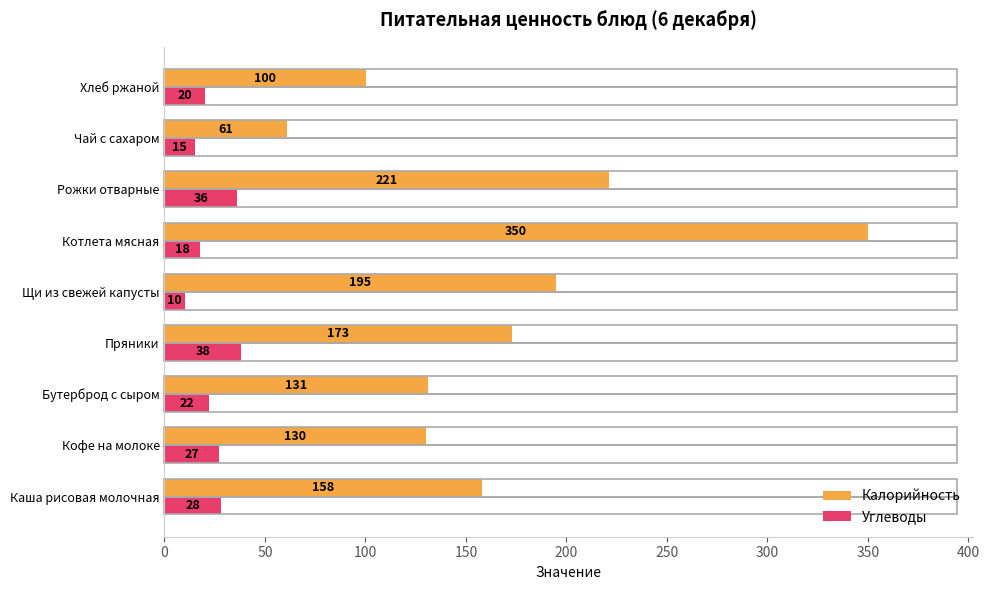

Rank the series by their maximum value, from highest to lowest.

Калорийность, Углеводы